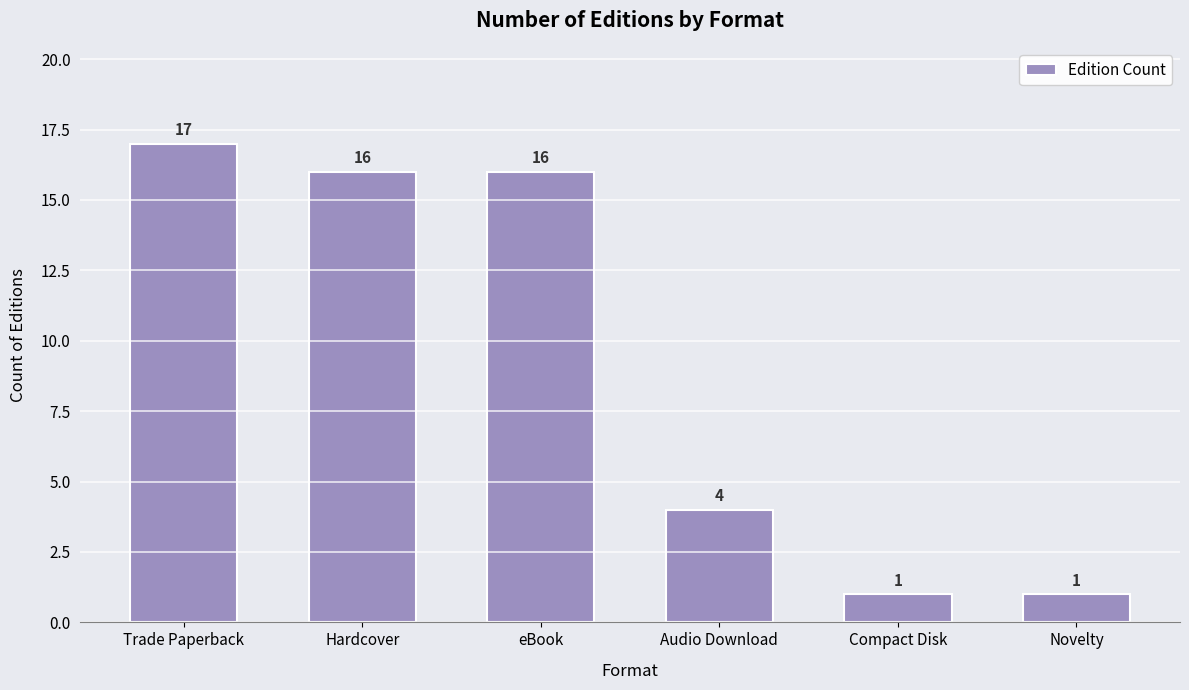

At which label does the data first exceed 16?

Trade Paperback